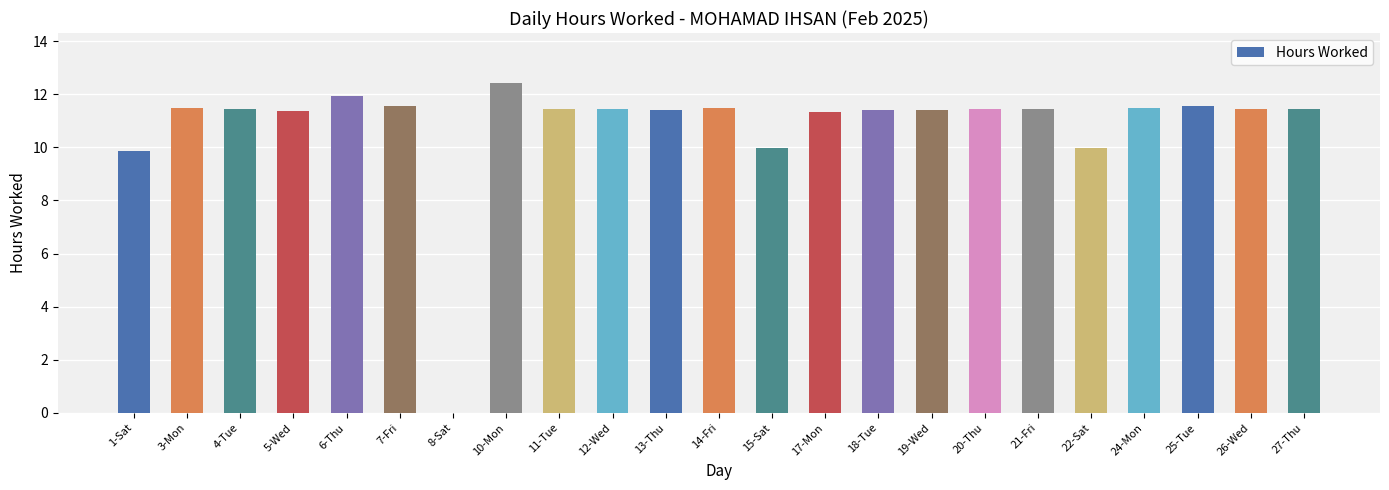

Are the bars horizontal?

No